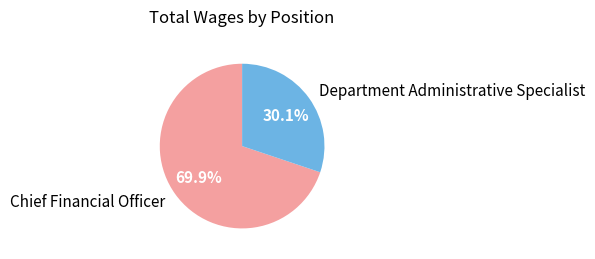

Rank the categories by value from lowest to highest.

Department Administrative Specialist, Chief Financial Officer